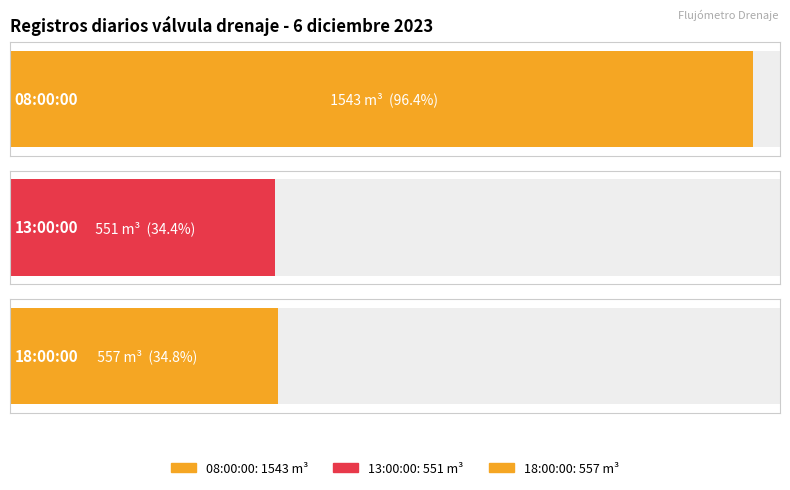

Read the value at 18:00:00.

557